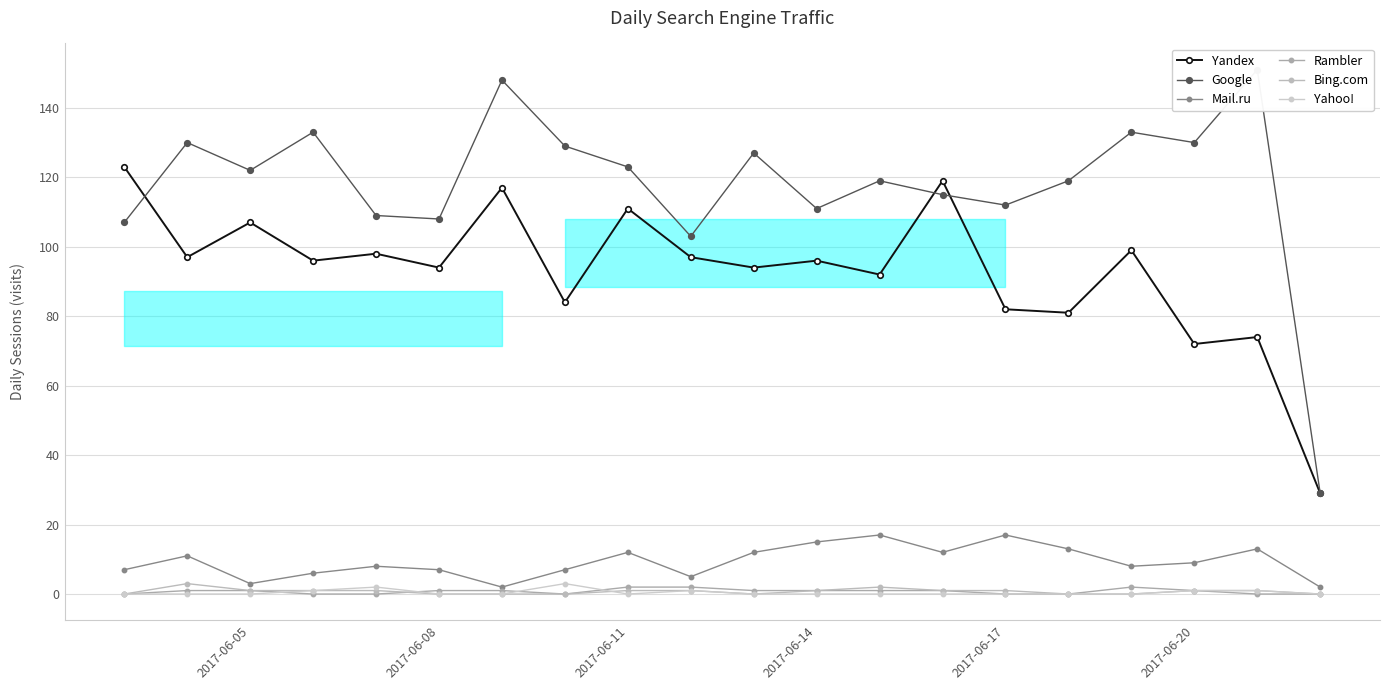

True or false: Mail.ru and Google intersect in this chart.

False